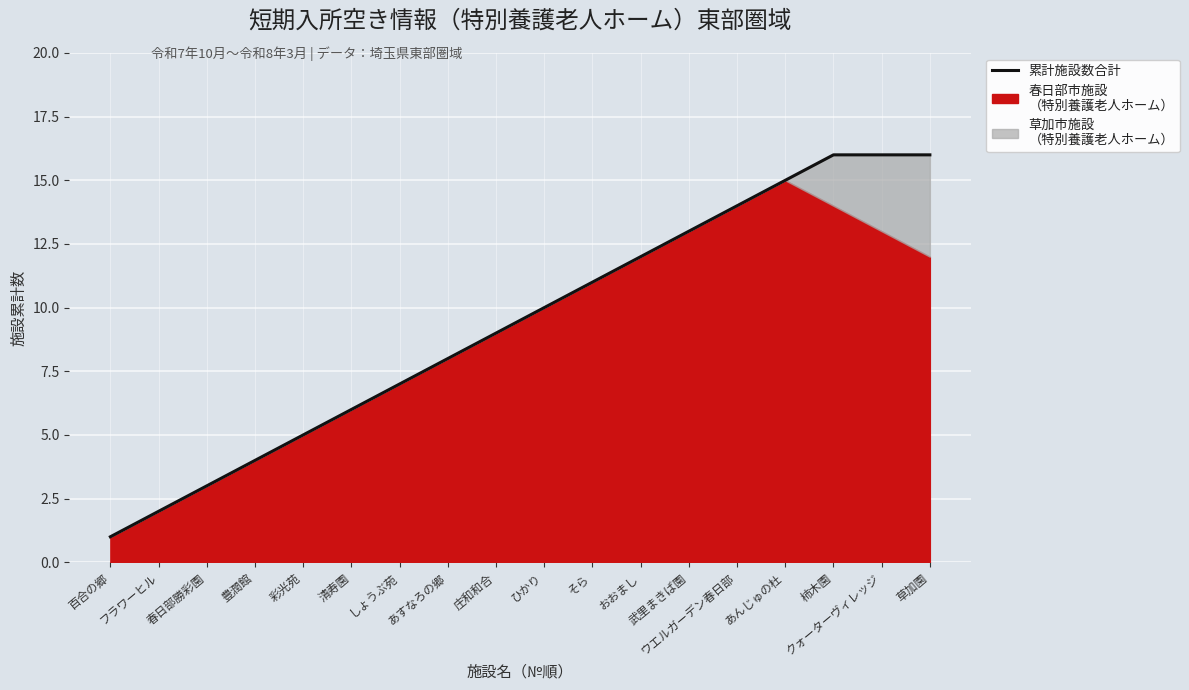

What is the sum of all values?

168